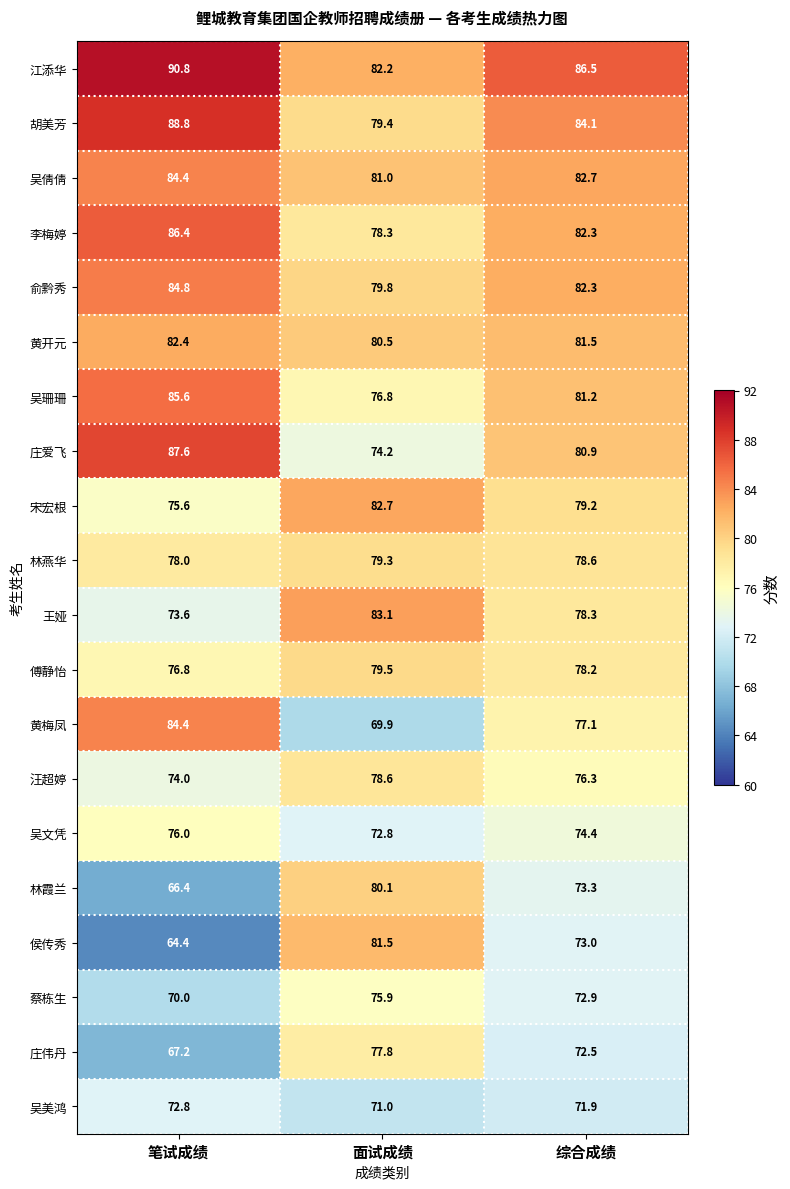

What is the difference between the 黄开元 values at 综合成绩 and 面试成绩?

1.0